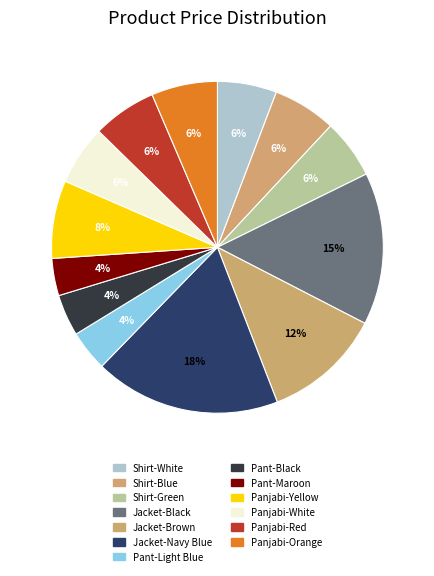

What is the largest slice in the pie chart?

Navy Blue